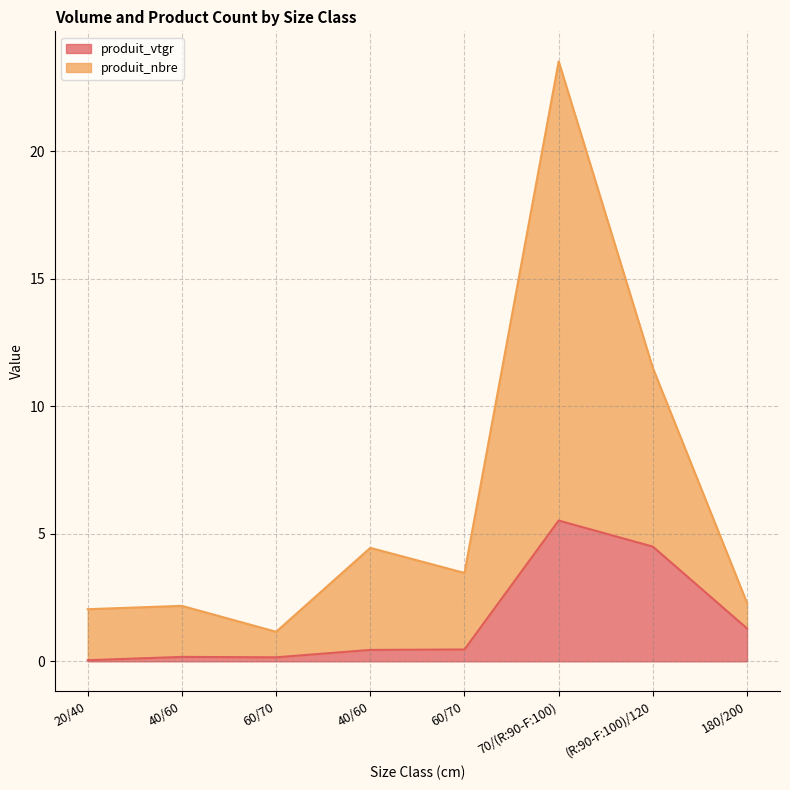

At which category does the chart reach its peak across all series?

70/(R:90-F:100)